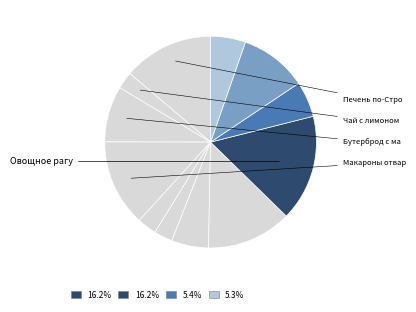

Is there a majority slice in this chart?

No